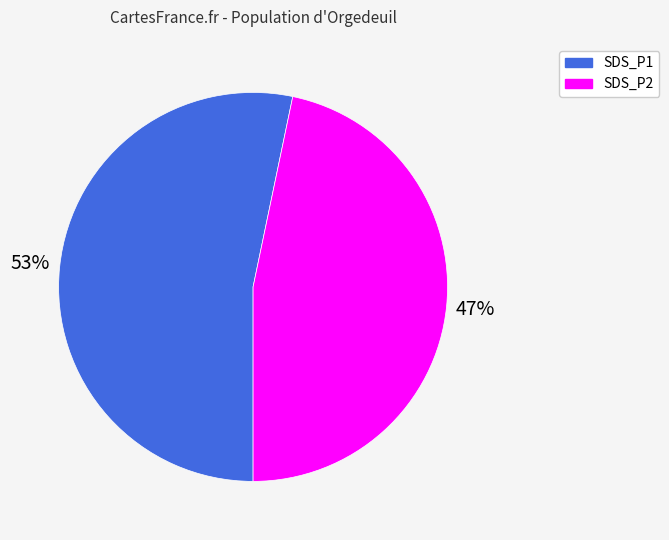

How many slices are in this pie chart?

2